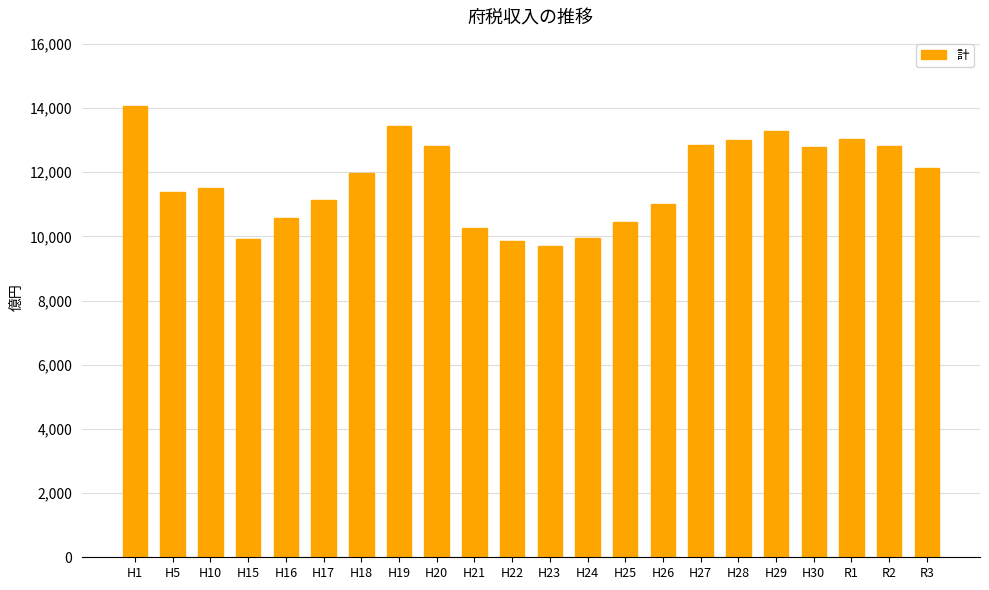

Are the bars horizontal?

No